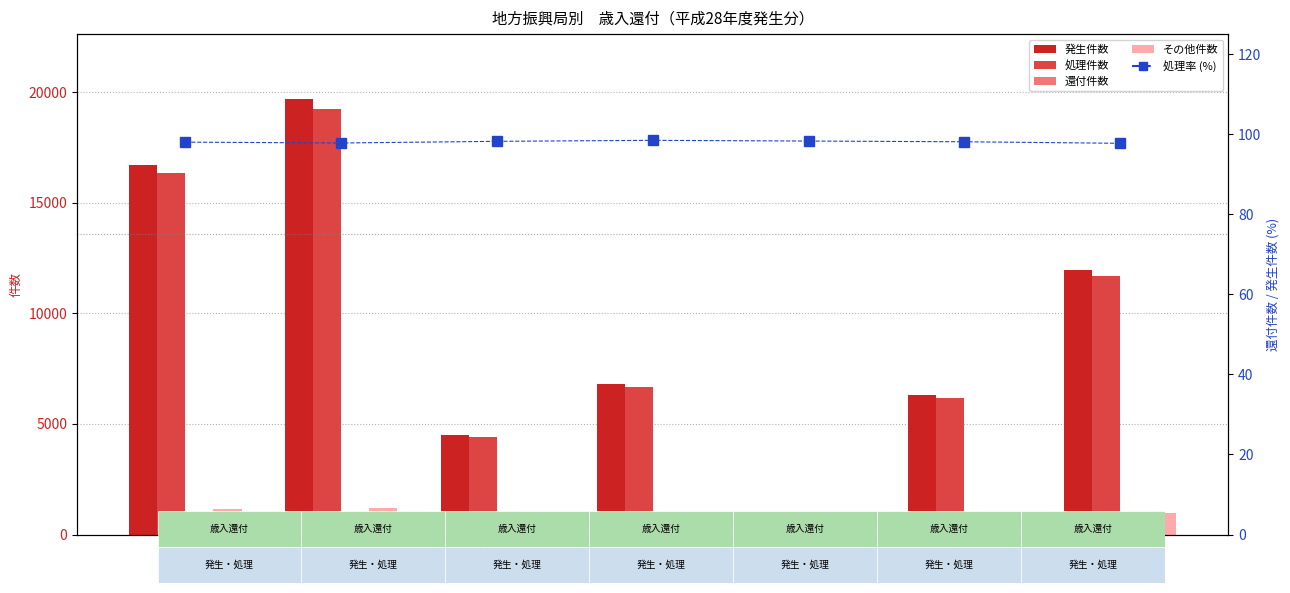

At how many categories does at least one series exceed 9336?

3